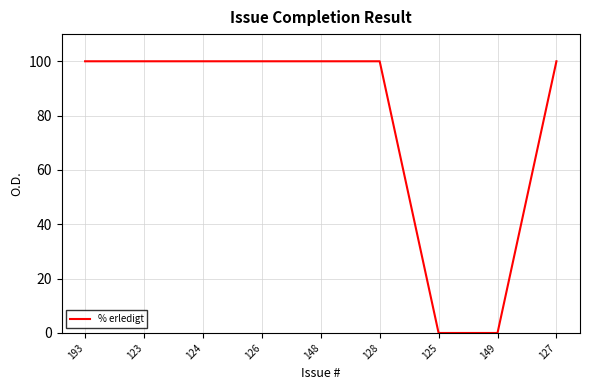

What is the average value?

78